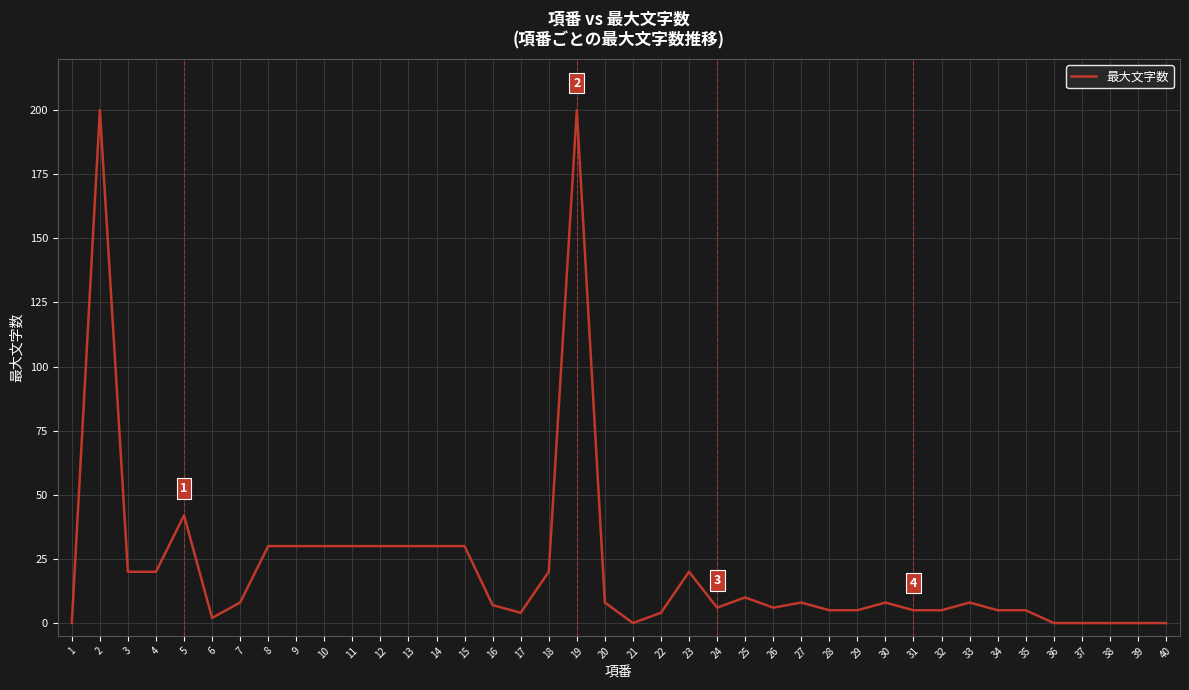

True or false: the data has more than 1 interior local peaks.

True